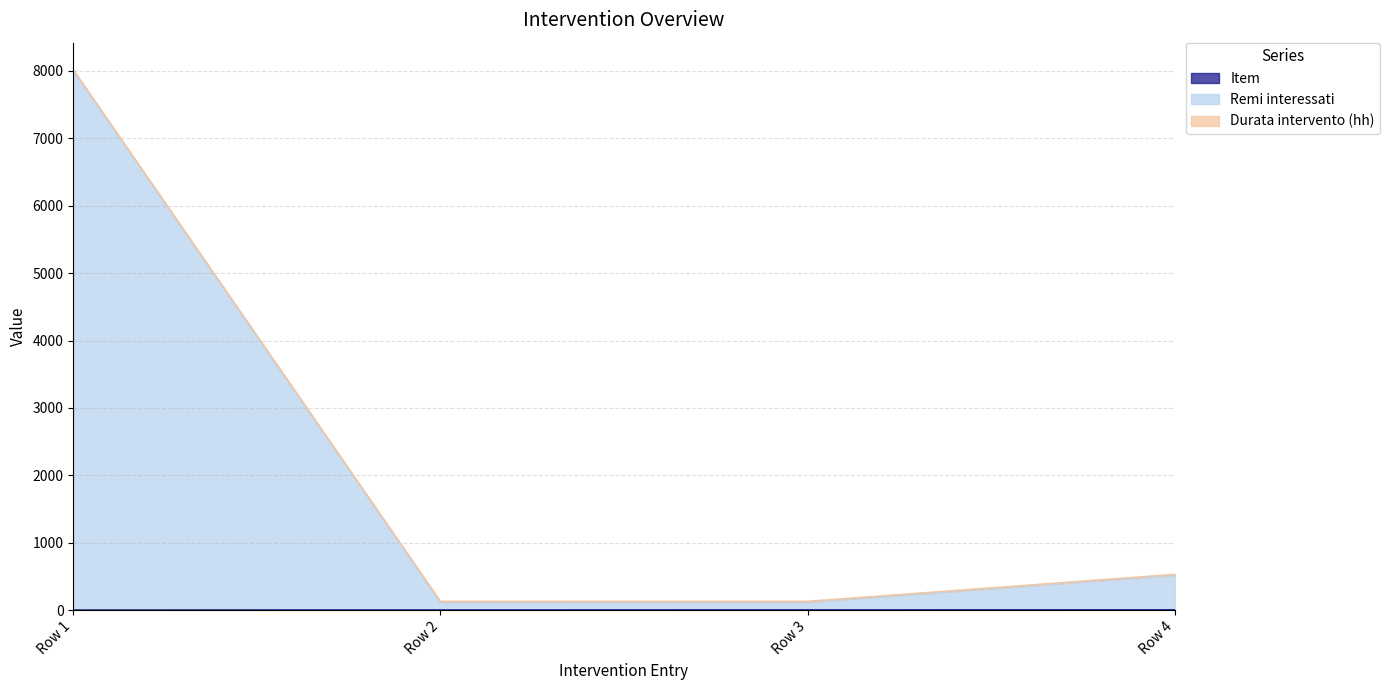

What is the smallest value displayed?

1